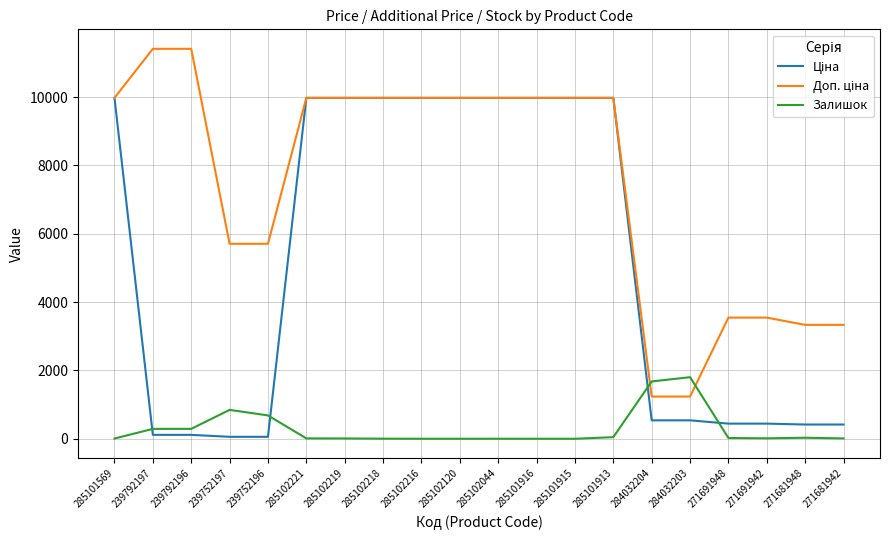

What is the total value across all series at 284032204?

3451.4